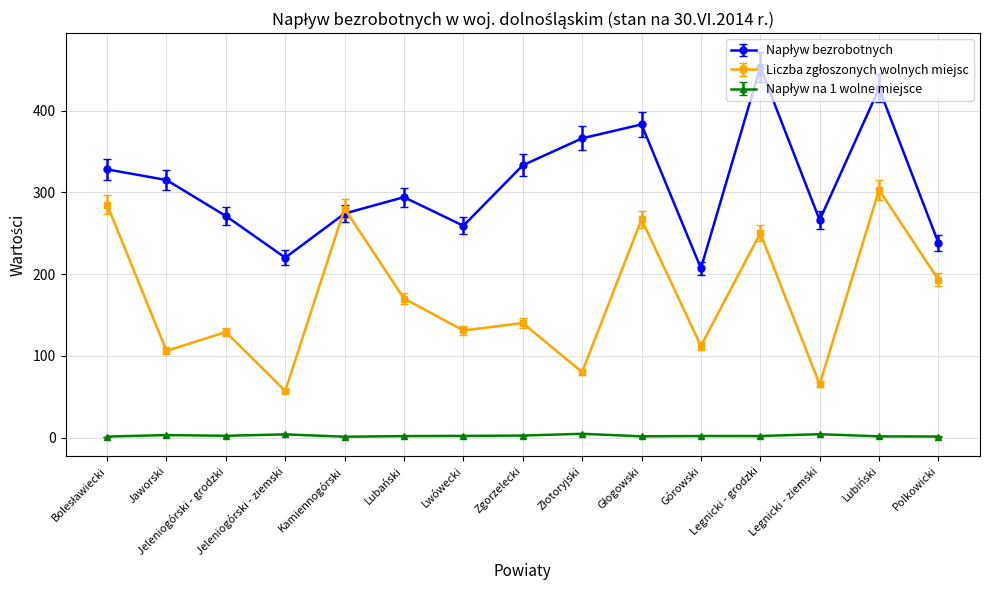

What is the maximum value shown in the chart?

453.0